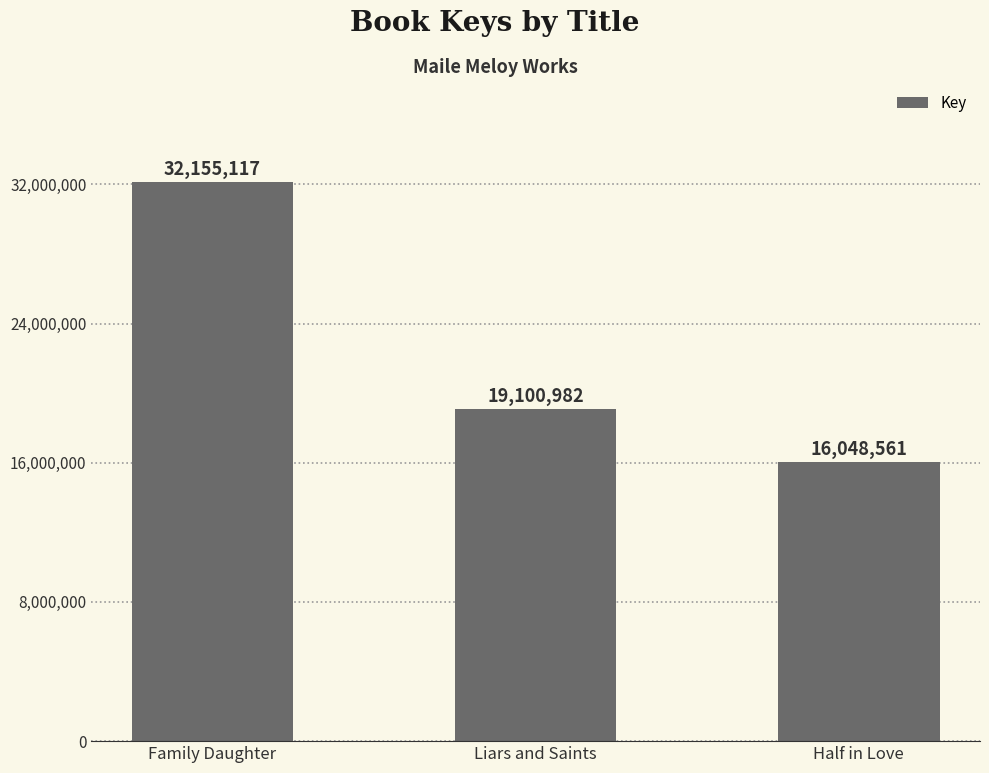

Rank the categories by value from lowest to highest.

Half in Love, Liars and Saints, Family Daughter